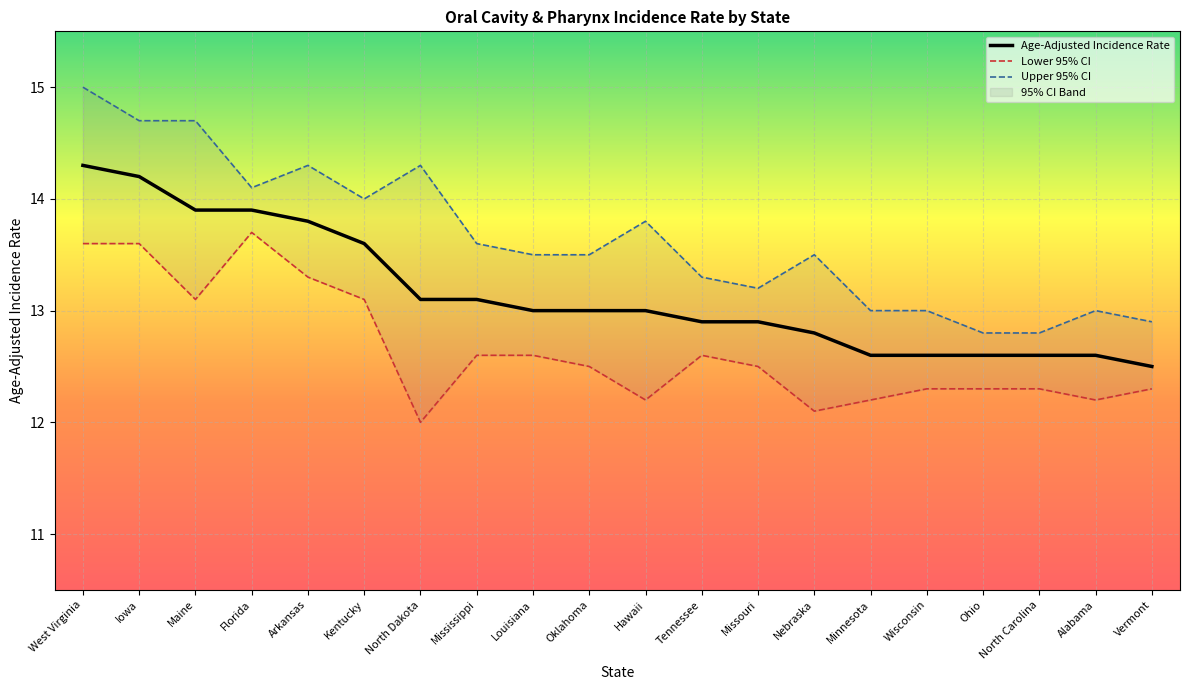

What is the maximum value for Age-Adjusted Incidence Rate?

14.3